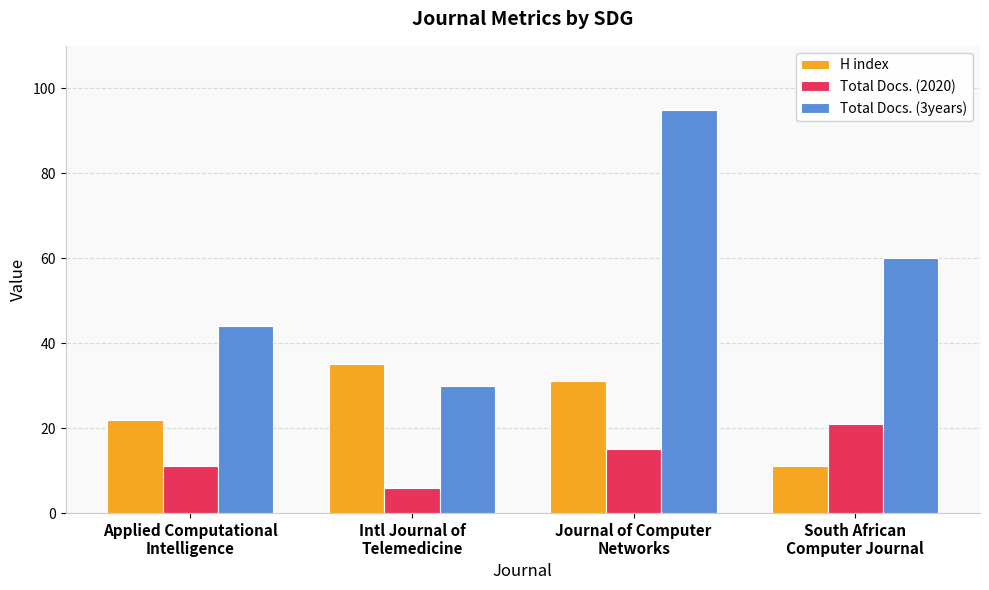

Reading left to right, what are all the values shown in this chart?

H index: 22	35	31	11
Total Docs. (2020): 11	6	15	21
Total Docs. (3years): 44	30	95	60